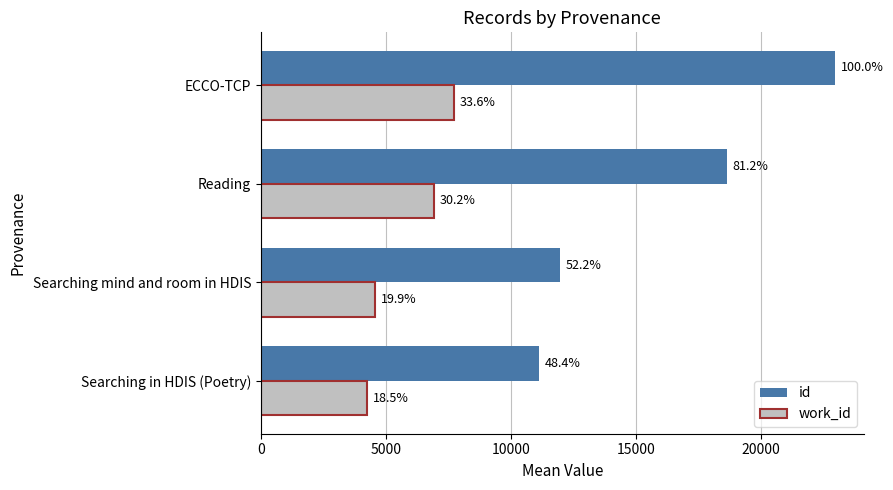

How many values in the id series are below 18655?

2